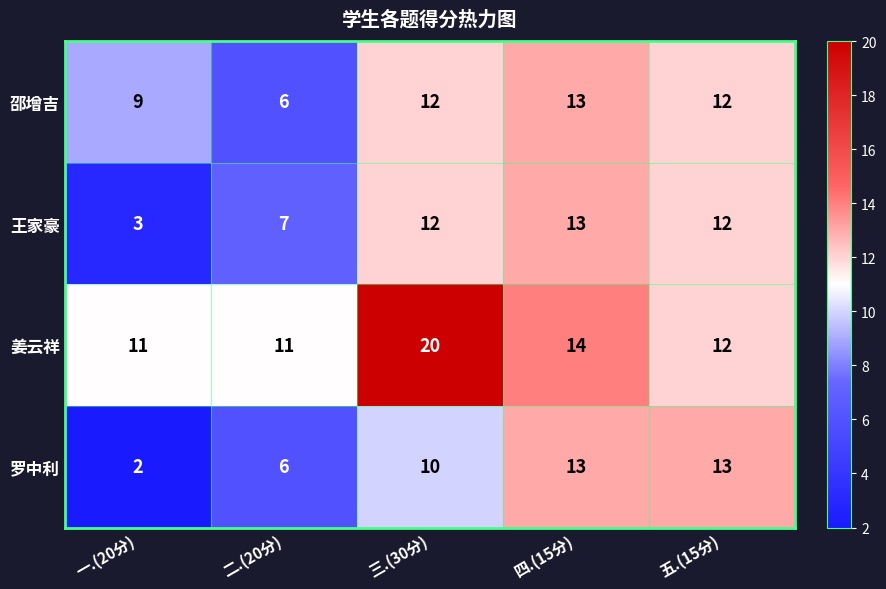

How many 罗中利 values are between 6 and 13?

4